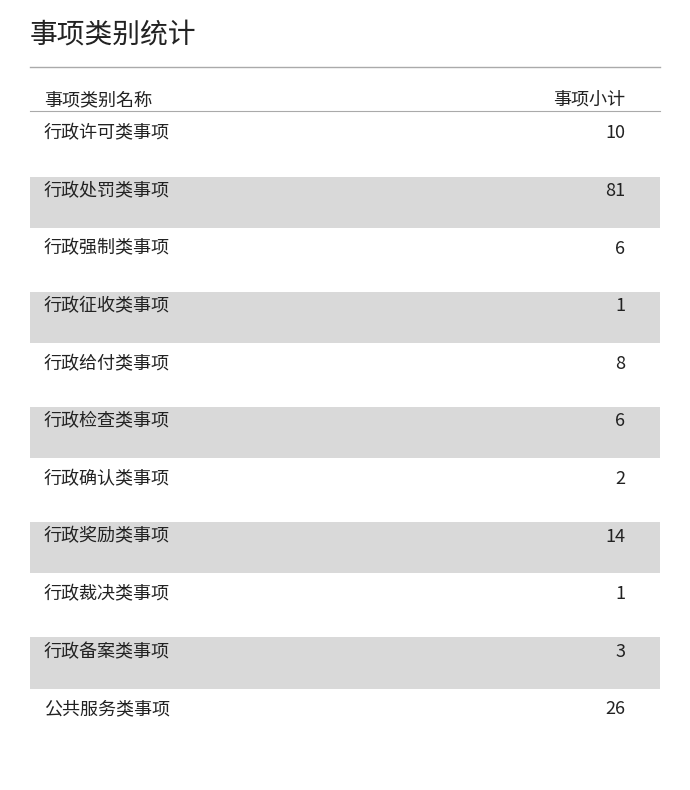

The chart shows a value of 4 at 行政备案类事项. True or false?

False